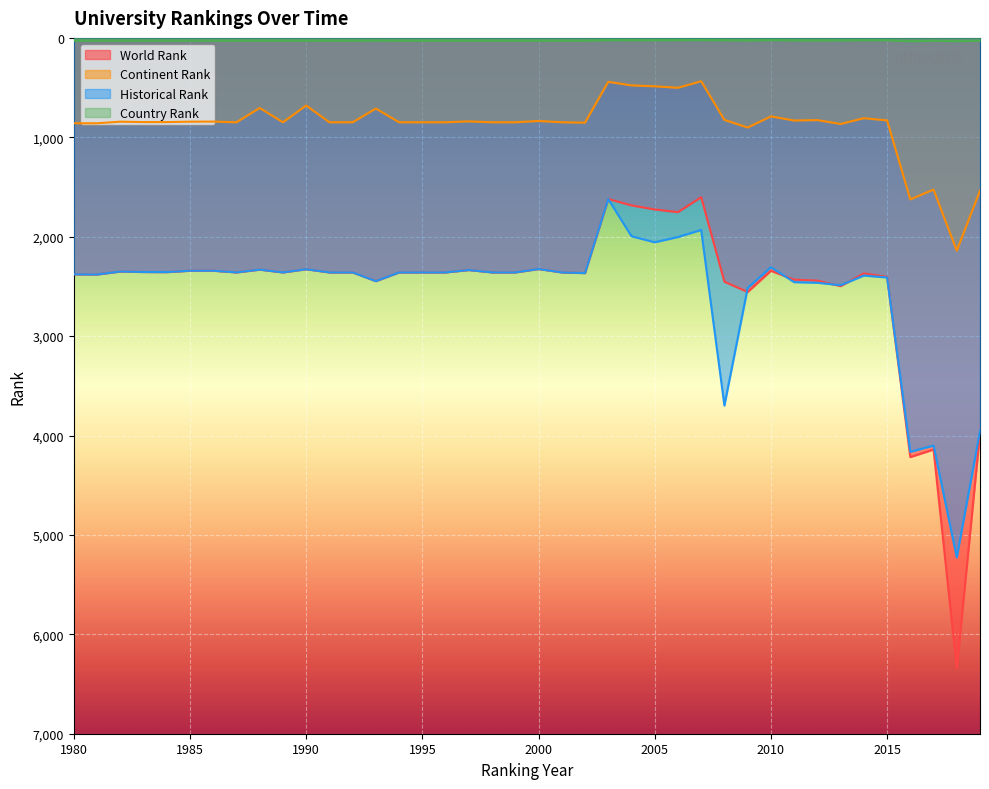

At which category is the sum across all series the highest?

2018